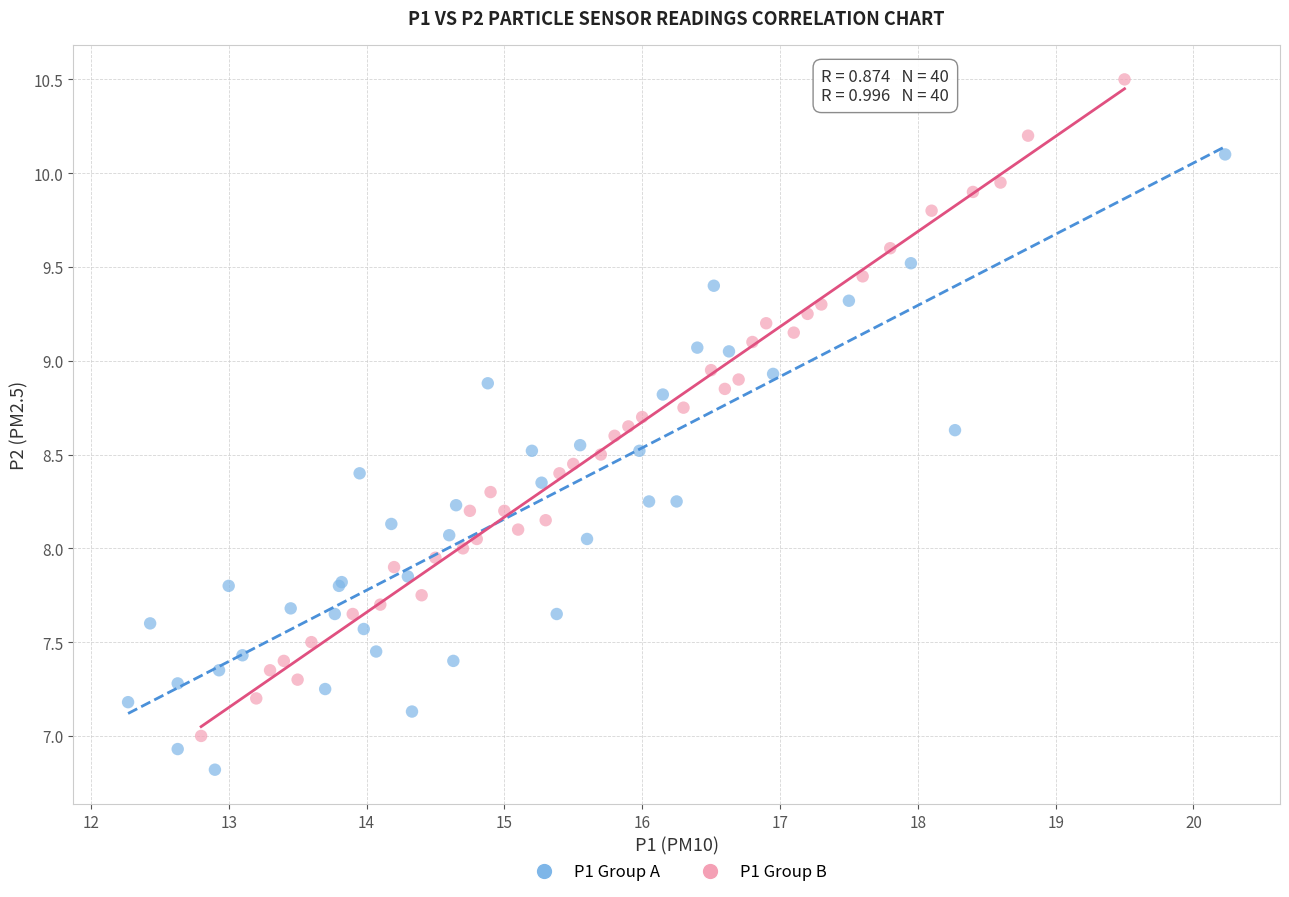

Which series has the largest Y range (max minus min)?

P1 Group B